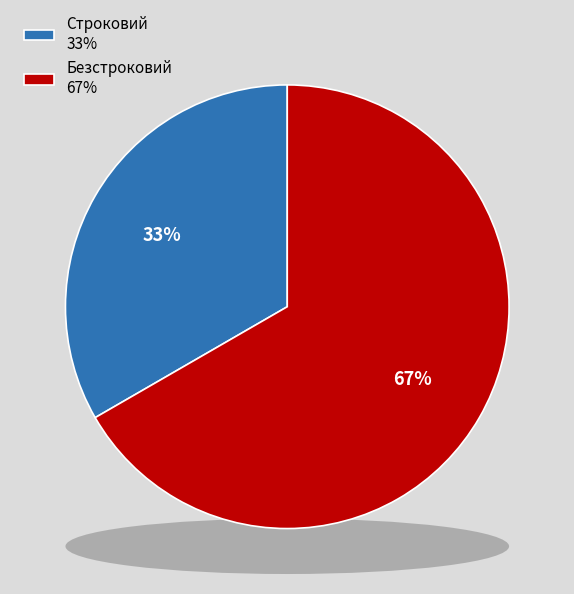

To the nearest percent, what portion does Строковий represent?

33%